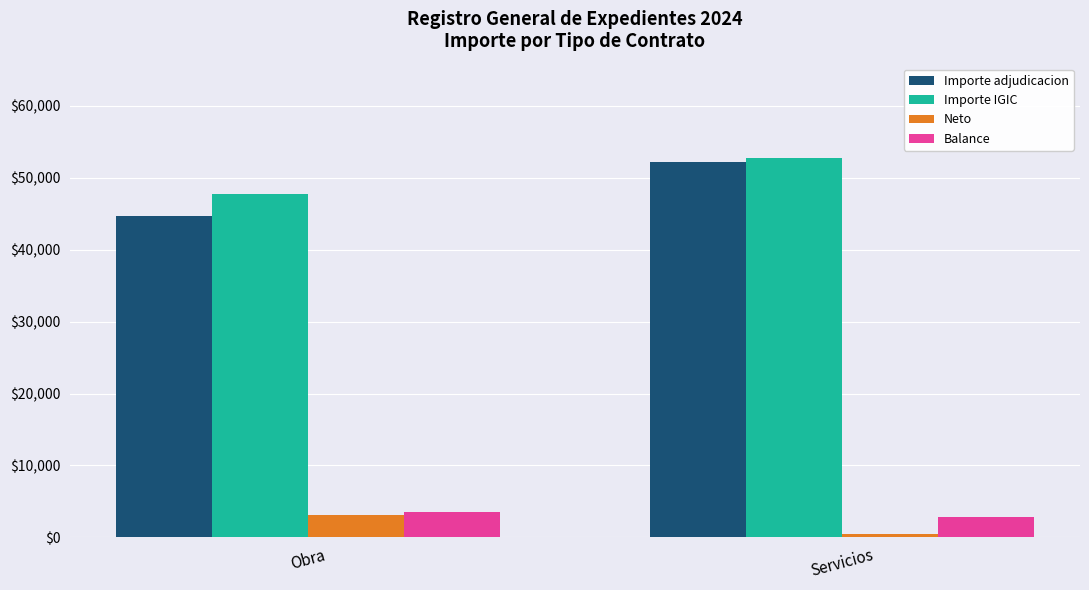

Reading left to right, list all the values displayed in this chart.

Importe adjudicacion: 44678.1	52254.2
Importe IGIC: 47805.5	52710.6
Neto: 3127.5	456.4
Balance: 3500.0	2800.0